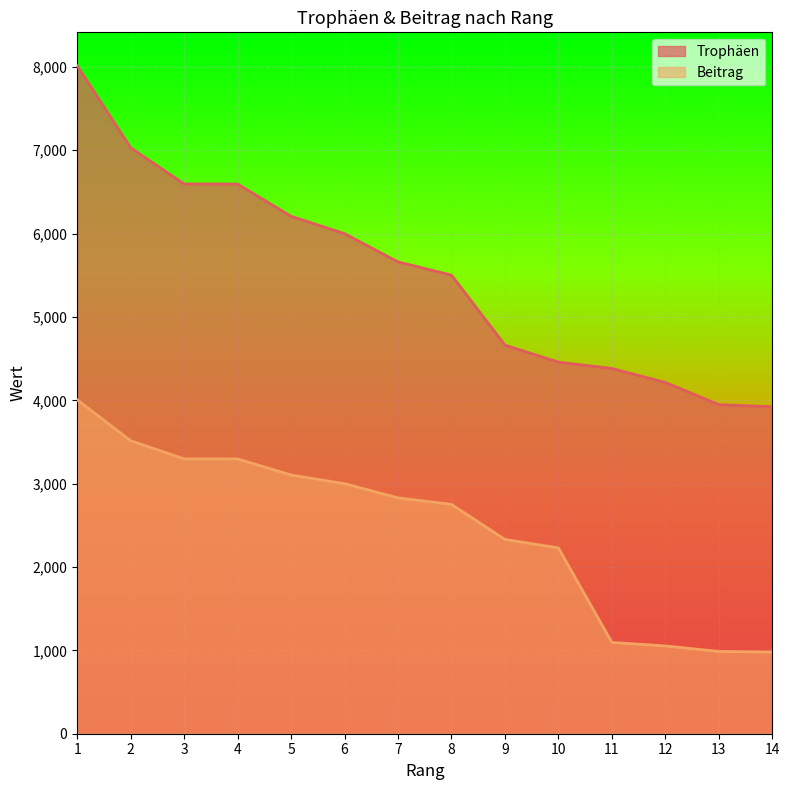

The value of Beitrag at 14 is 980. True or false?

True